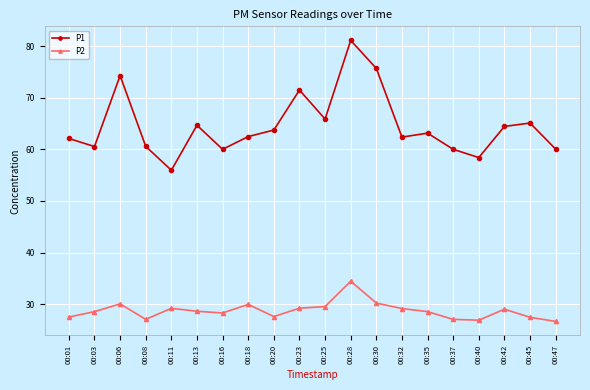

True or false: P1 and P2 cross at least once.

False